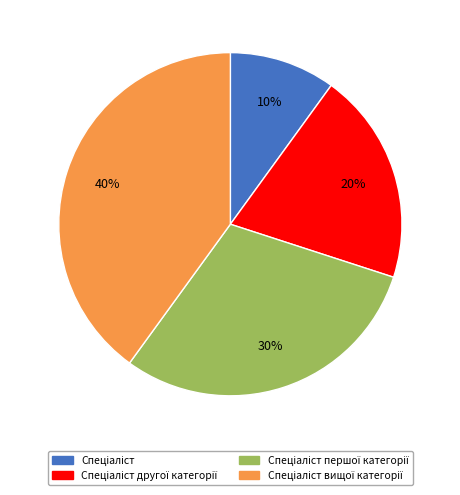

To the nearest percent, what is the average slice percentage?

25%